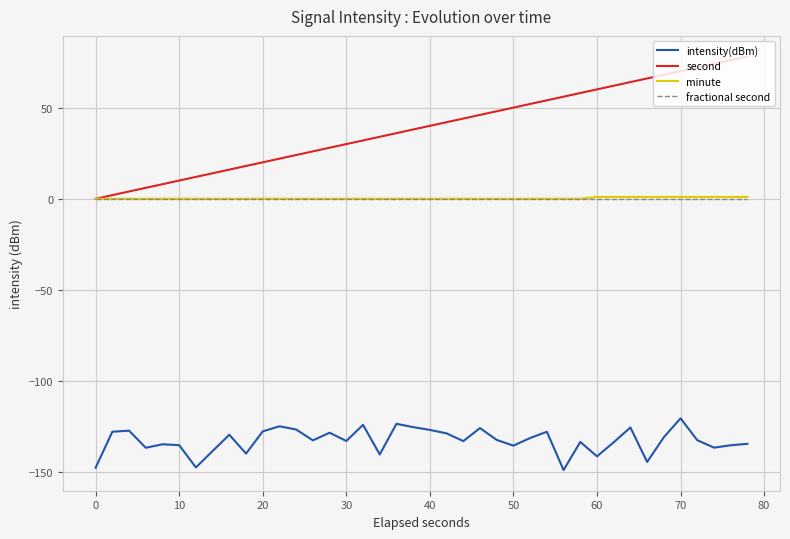

True or false: fractional second and intensity(dBm) cross at least once.

False